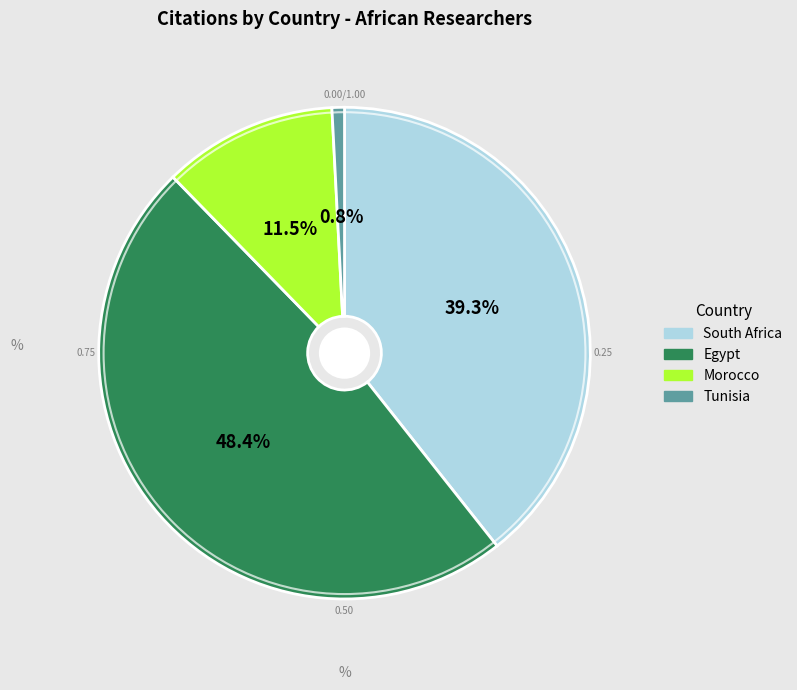

Count the number of slices in the pie.

4